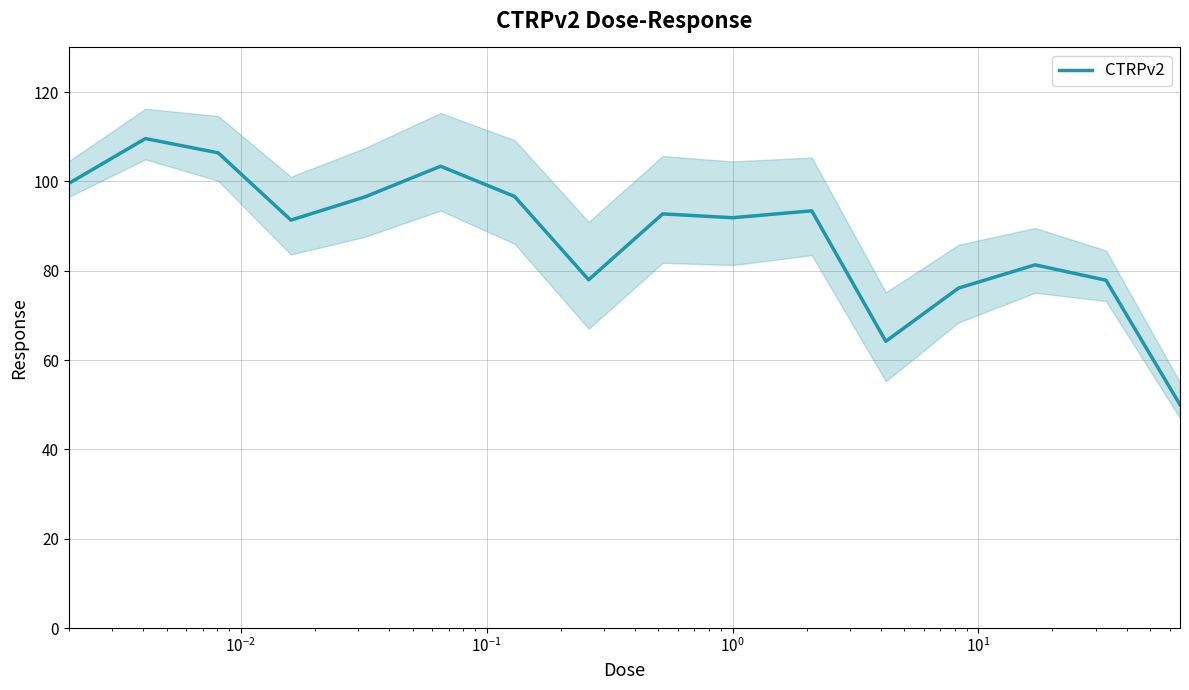

How many distinct data groups are displayed?

1